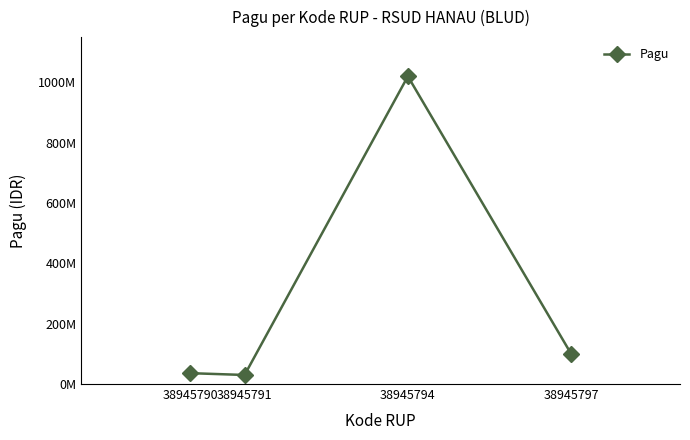

Which label corresponds to the smallest value in the chart?

38945791